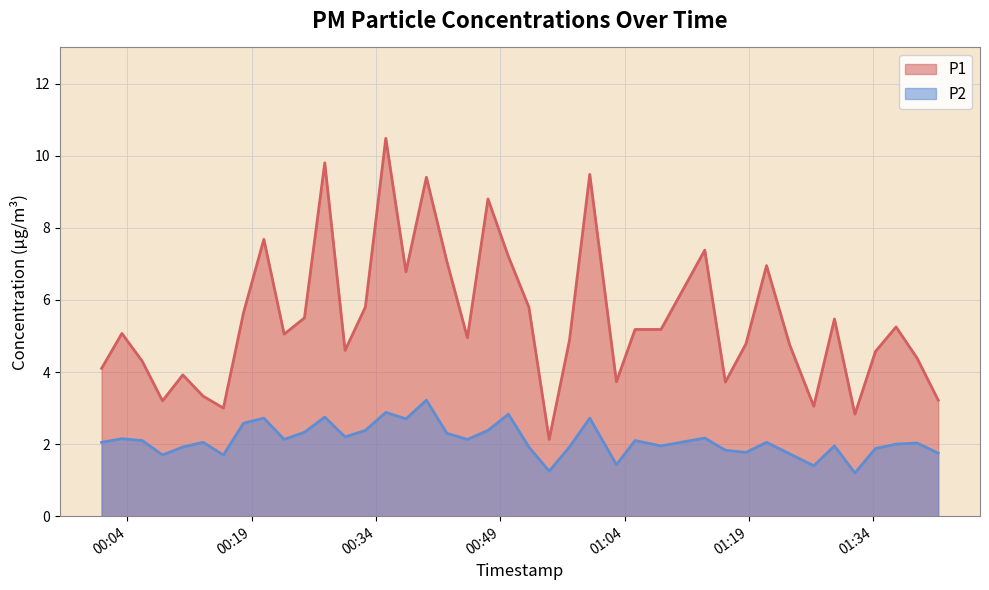

True or false: P2 and P1 intersect in this chart.

False